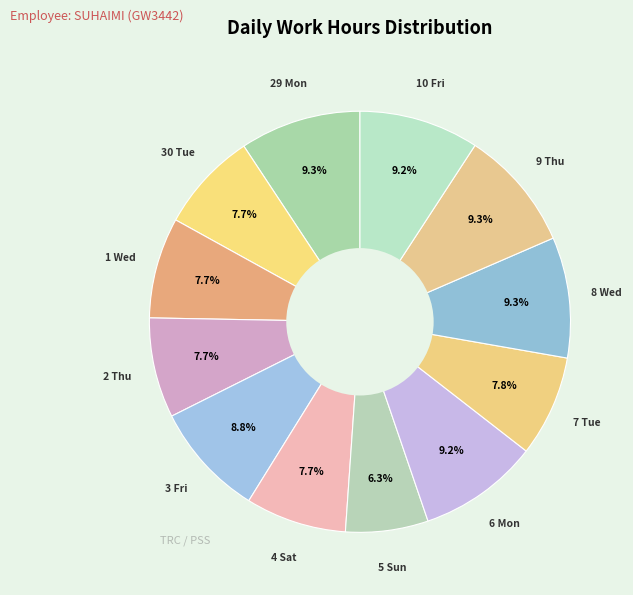

Count the number of slices in the pie.

12